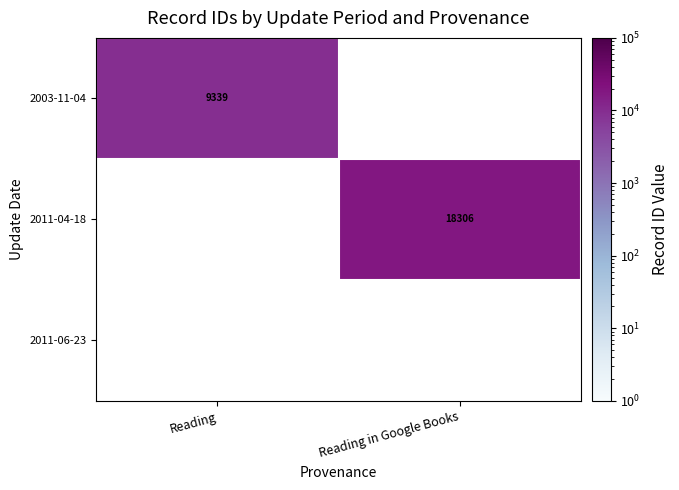

Is the value of 2003-11-04 at Reading greater than the value of 2011-04-18 at Reading in Google Books?

No